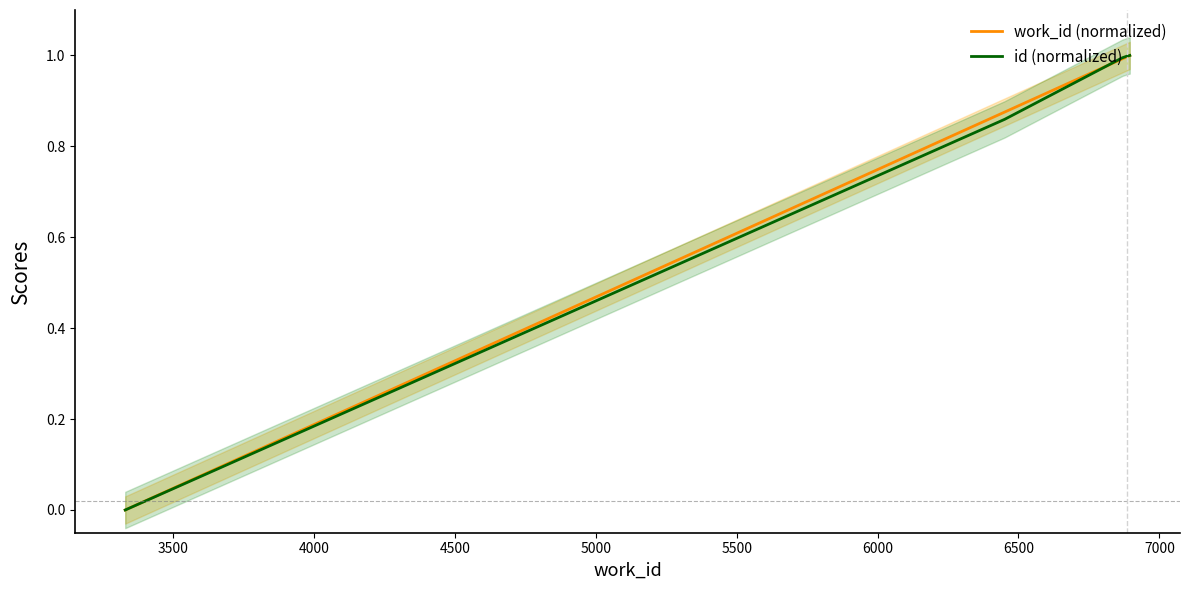

How many series are shown in this chart?

2